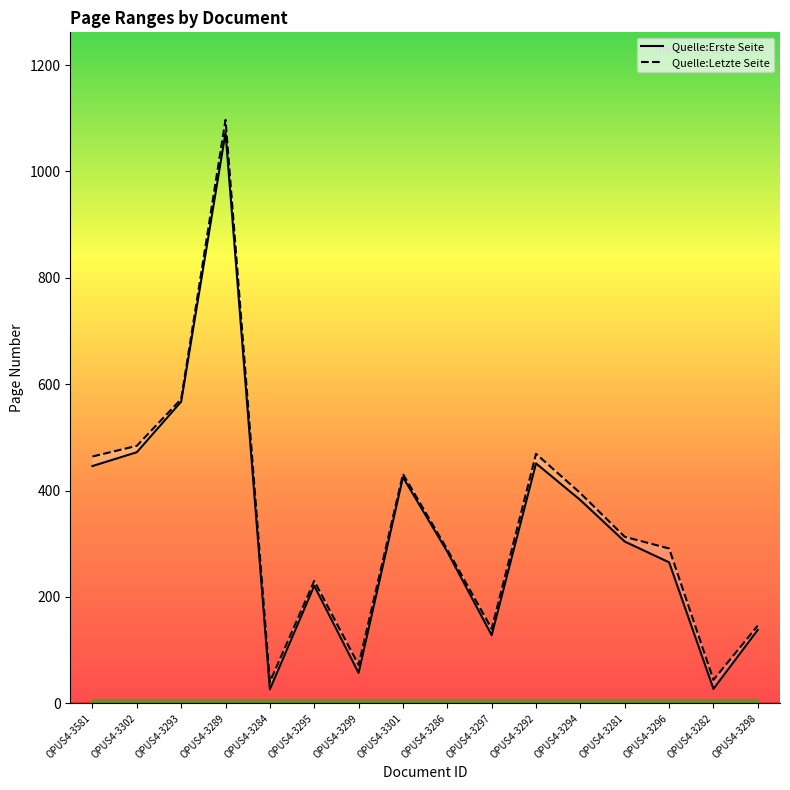

What is the average value of the Quelle:Erste Seite series?

329